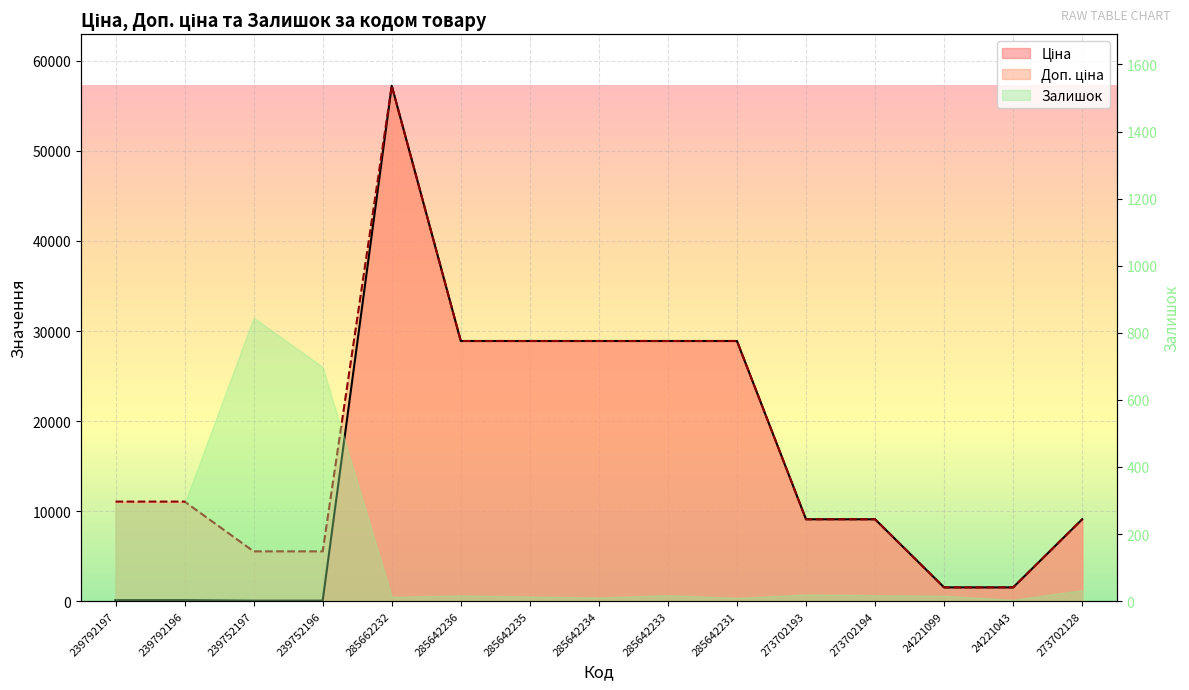

At which category does Ціна reach its first local peak?

285662232